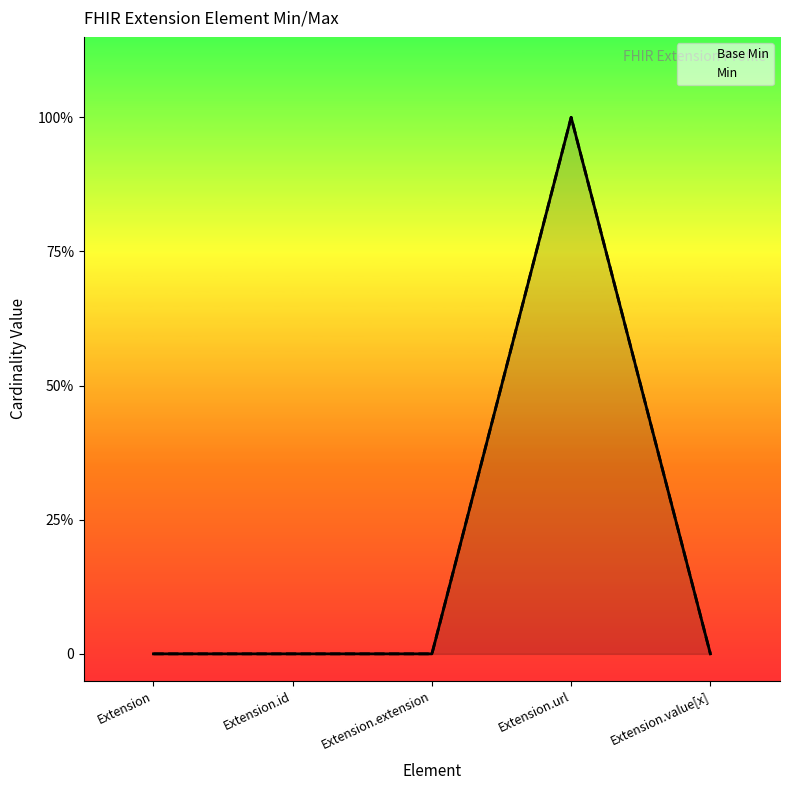

Does the chart have visible grid lines?

No